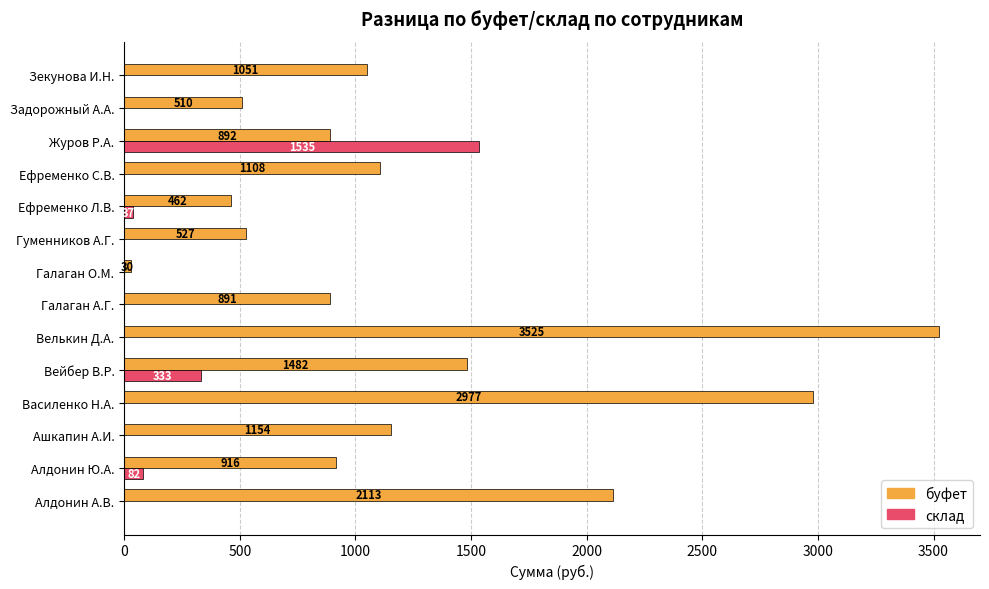

Is it true that склад equals -570.1 at Алдонин А.В.?

False